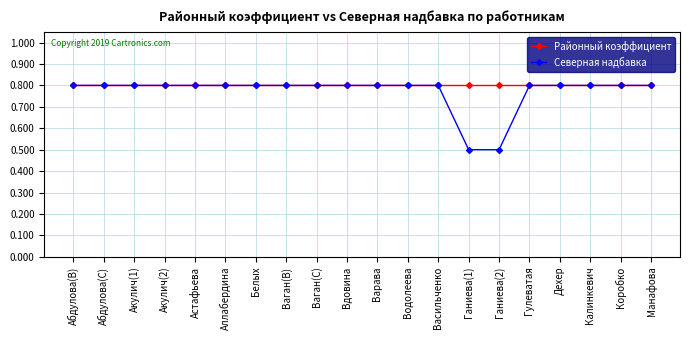

What is the maximum value for Северная надбавка?

0.8